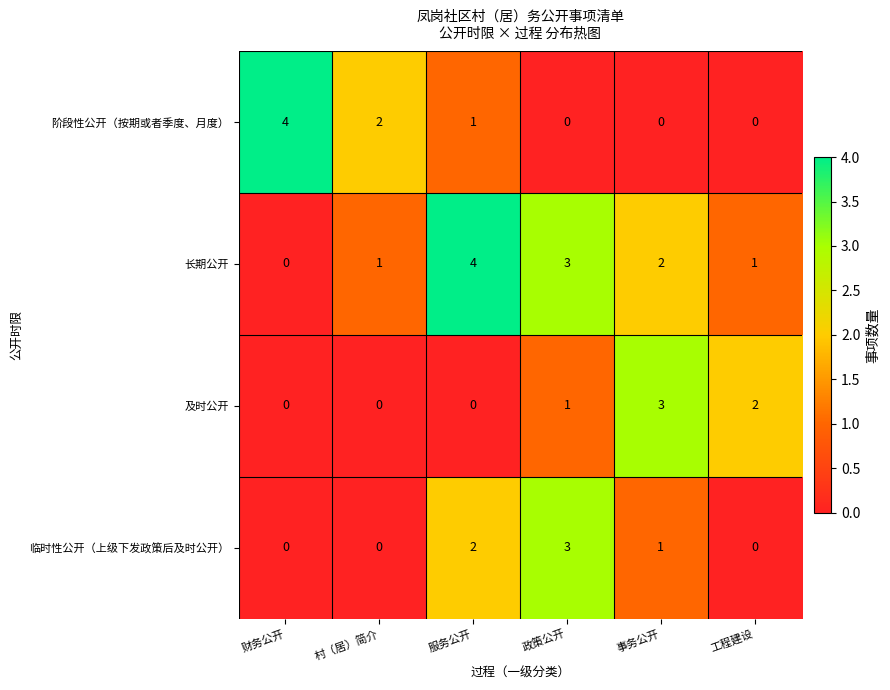

What is the spread (max minus min) of values at 财务公开?

4